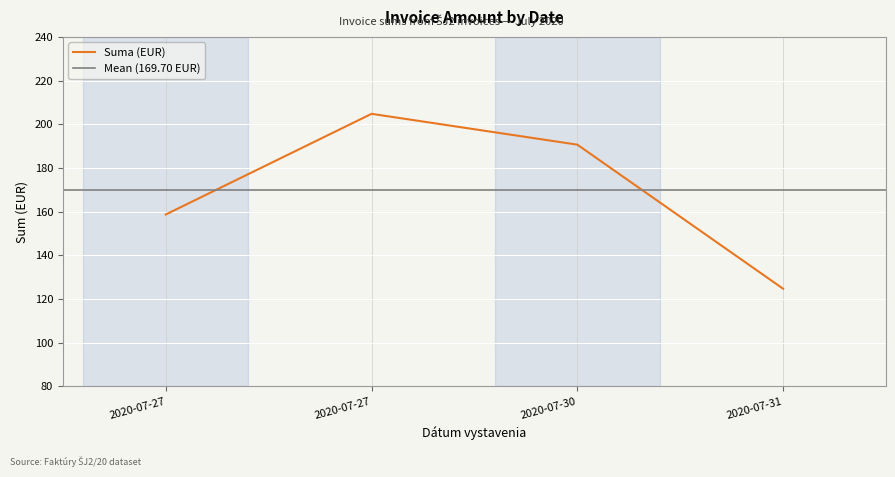

At which label does the data first exceed 190?

2020-07-27